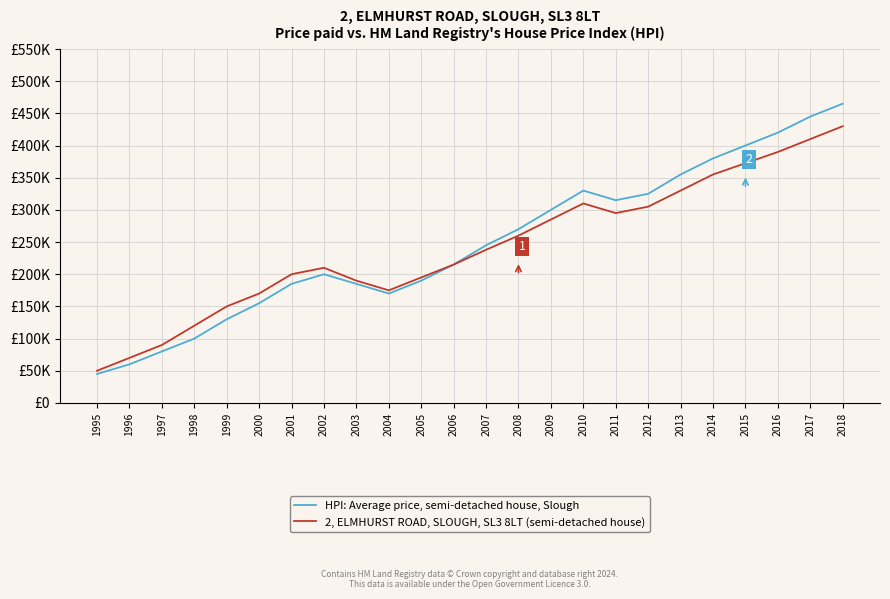

At 2000, list the series in order from smallest to largest.

HPI: Average price, semi-detached house, Slough, 2, ELMHURST ROAD, SLOUGH, SL3 8LT (semi-detached house)